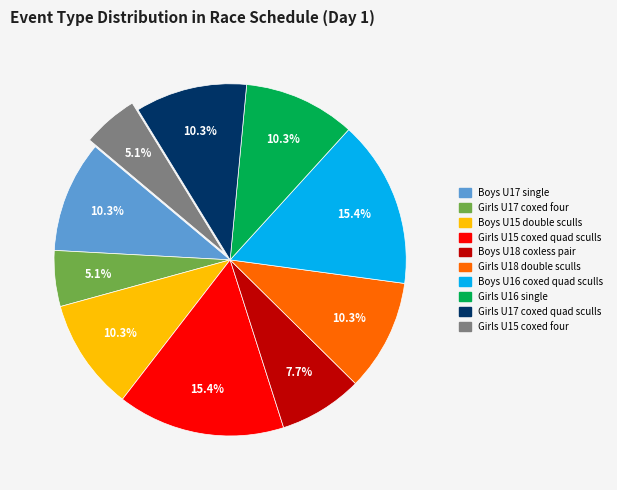

Approximately how many times larger is the value at Girls U17 coxed quad sculls compared to Boys U17 single?

1.0